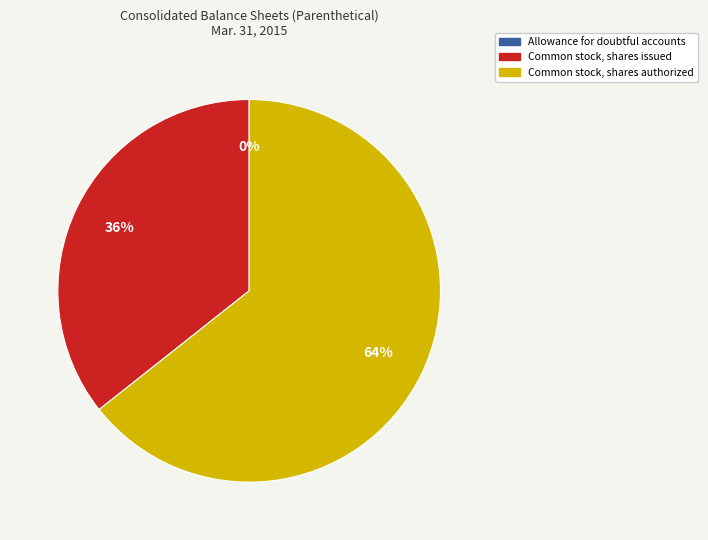

Which has a higher value, Common stock, shares authorized or Common stock, shares issued?

Common stock, shares authorized